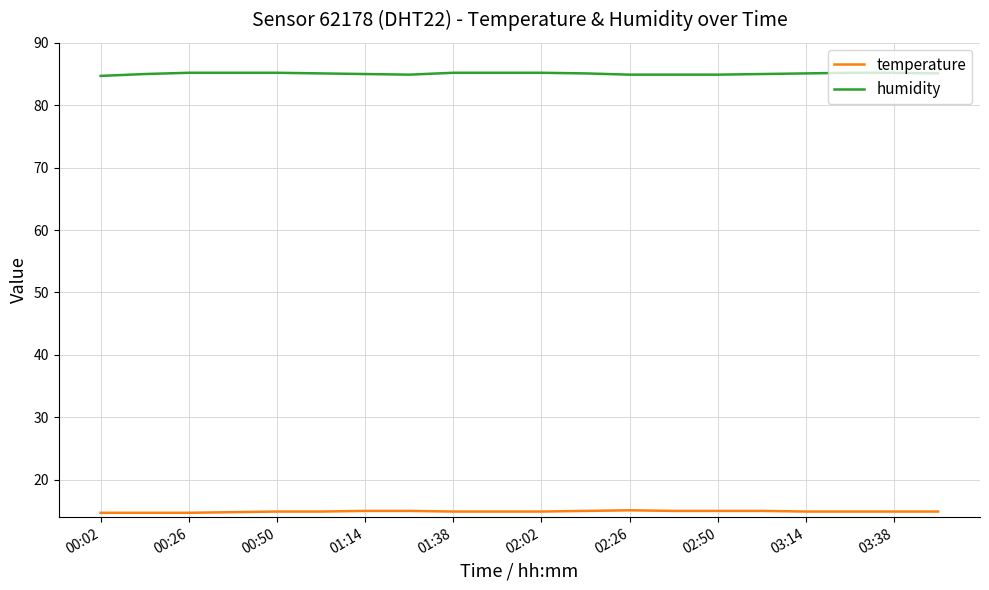

At how many categories does at least one series exceed 48?

20